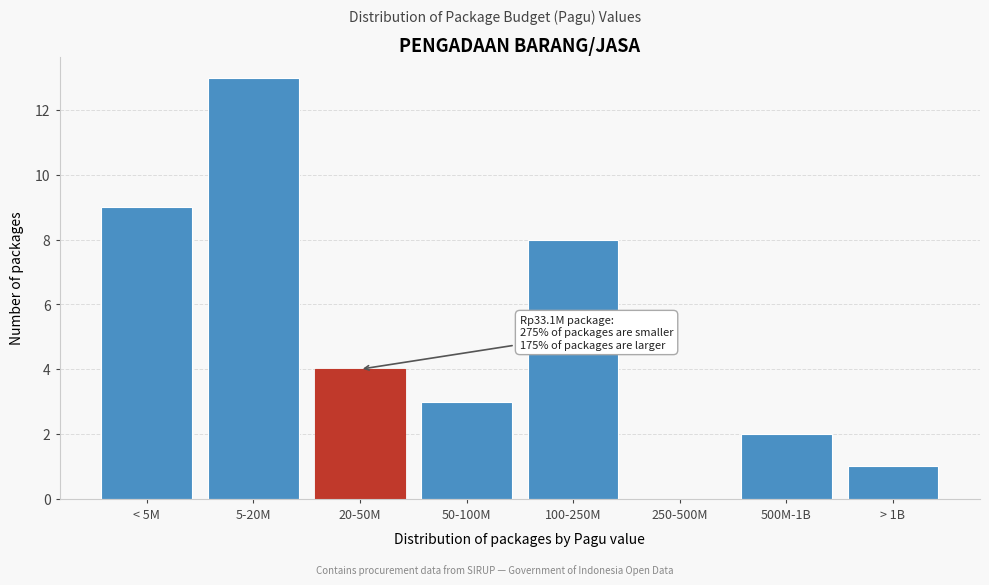

Reading left to right, extract all data points from this chart.

< 5M=9	5-20M=13	20-50M=4	50-100M=3	100-250M=8	250-500M=0	500M-1B=2	> 1B=1